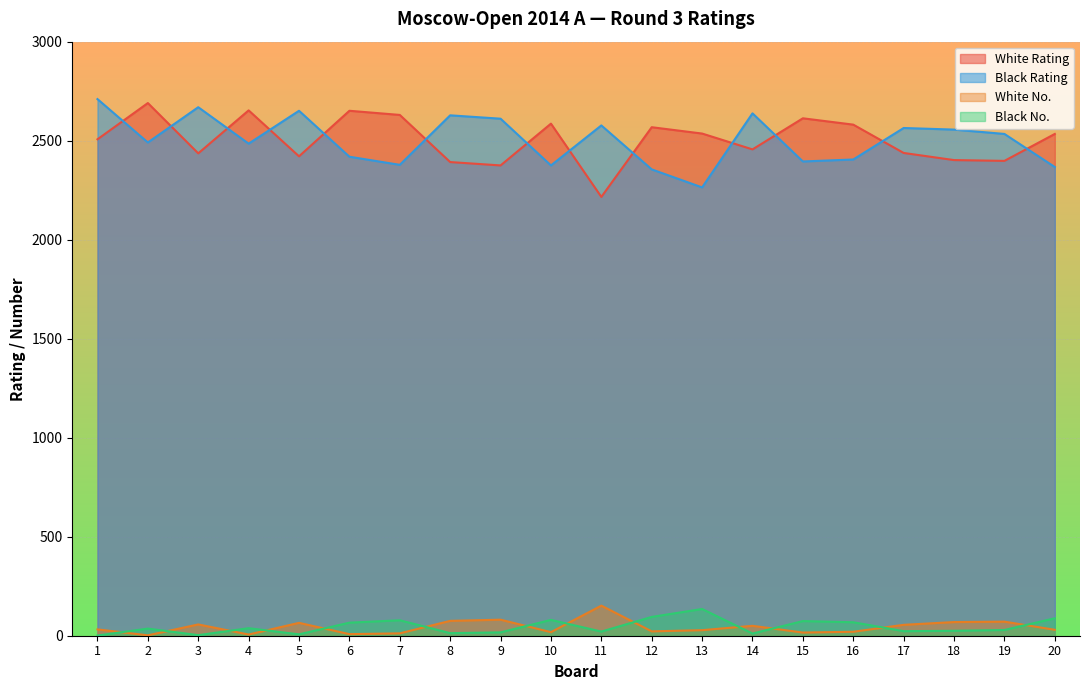

What is the difference between the White Rating values at 2 and 17?

252